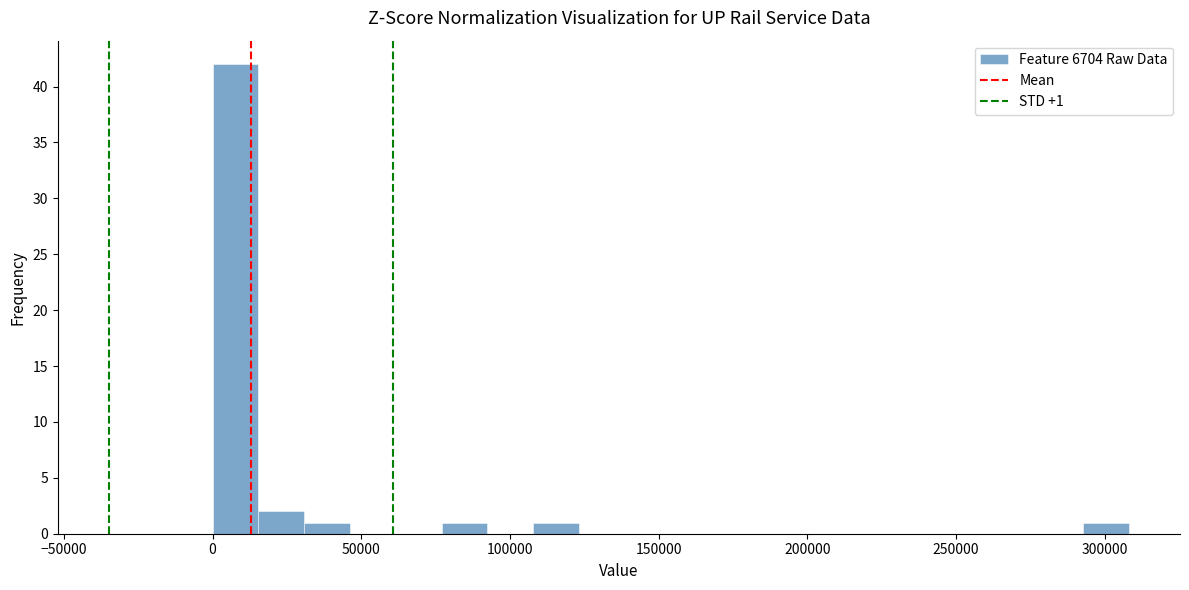

Read against the x-axis, roughly where is the centre of the tallest bar?

10000